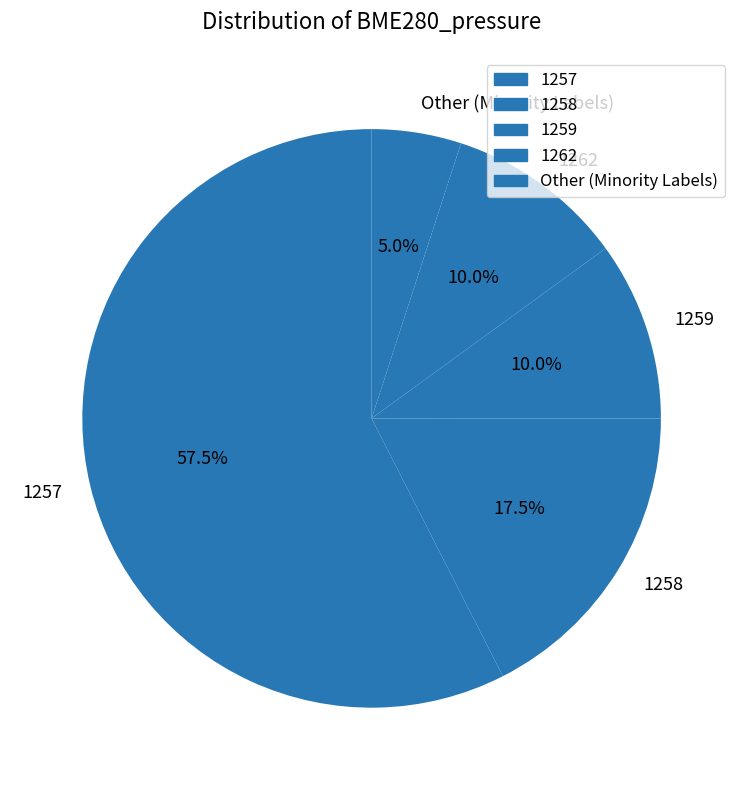

Which slice is the largest?

1257